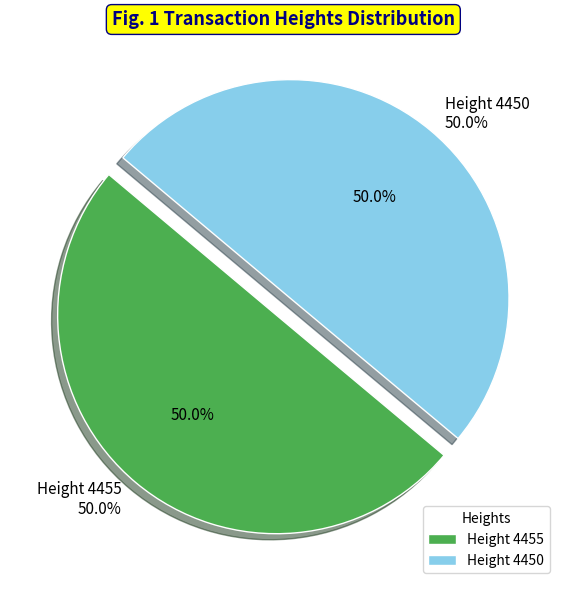

The 4450 slice represents 38% of the pie. True or false?

False